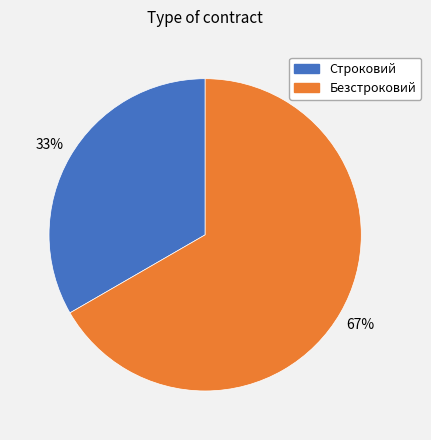

How many slices are in this pie chart?

2